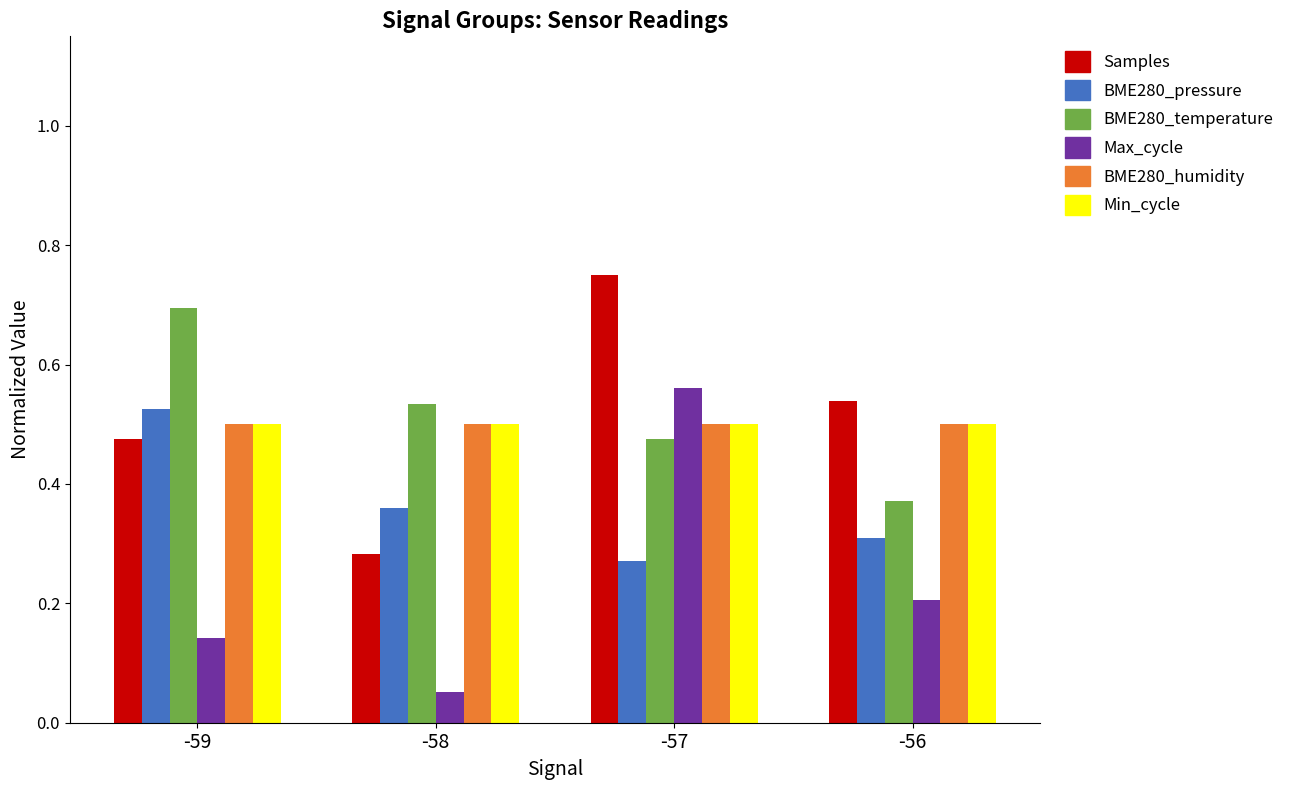

What is the sum of all BME280_pressure values?

1.5